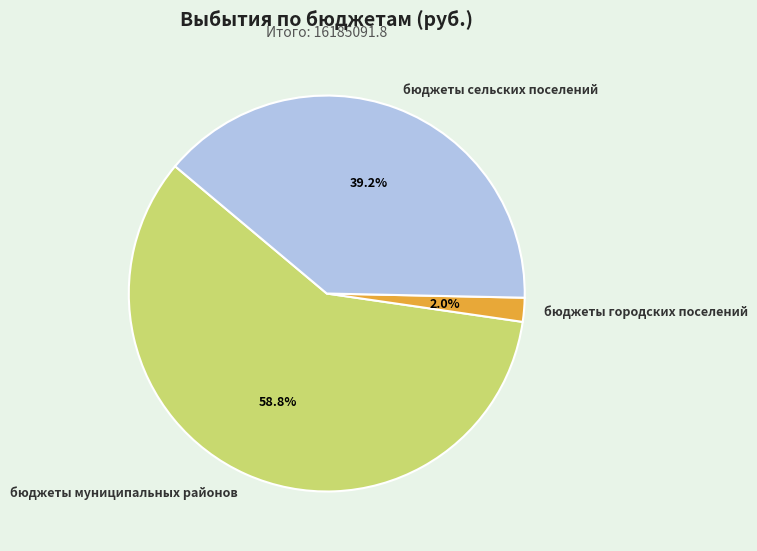

Is the sum of бюджеты муниципальных районов and бюджеты городских поселений greater than half?

Yes